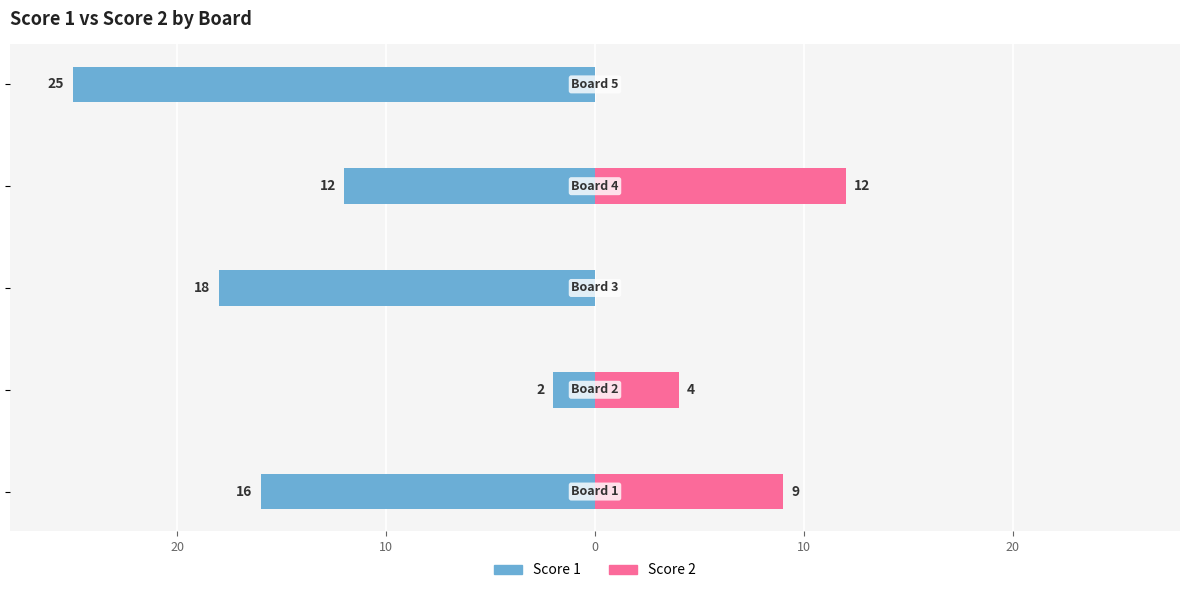

What is the difference between the second highest and minimum values in the Score 2 series?

9